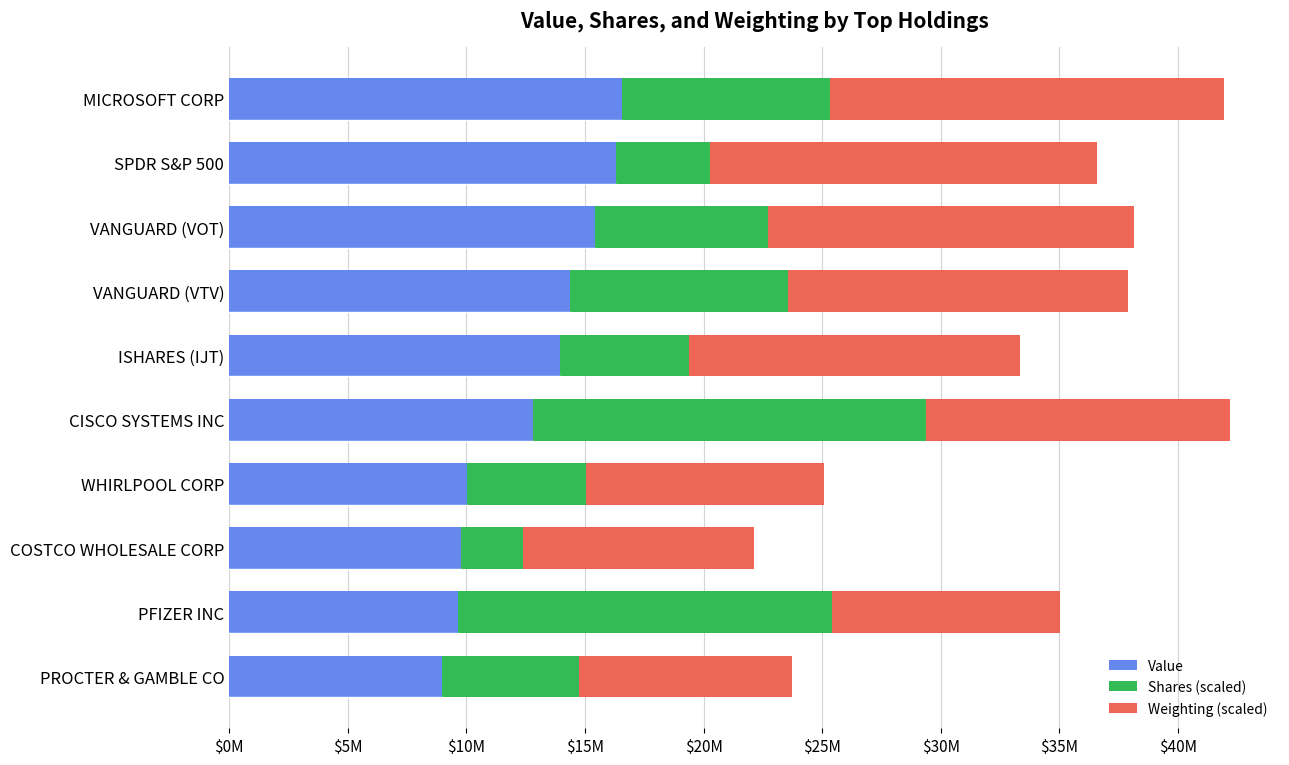

What is the average value of the Weighting (scaled) series?

12784227.9